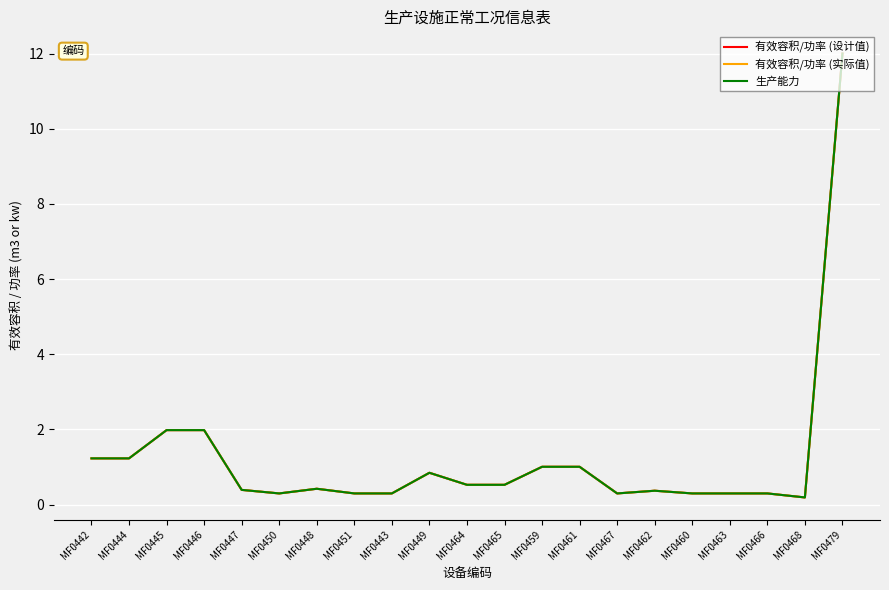

At which label does 有效容积/功率 (实际值) reach its peak?

MF0479